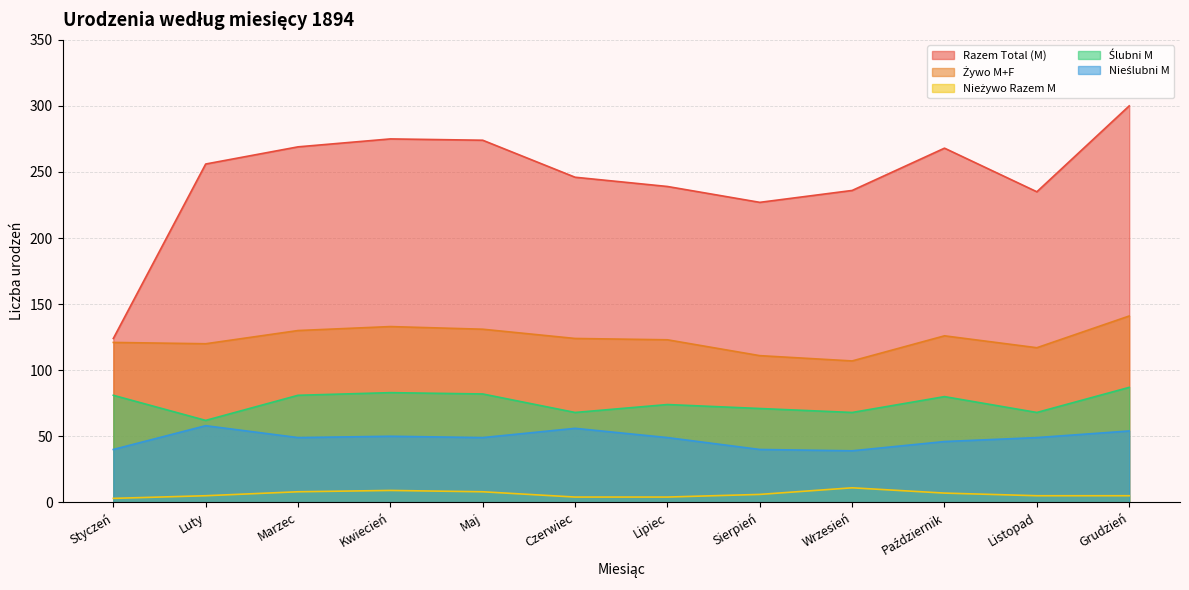

At which label is Razem Total (M) closest to 212?

Sierpień